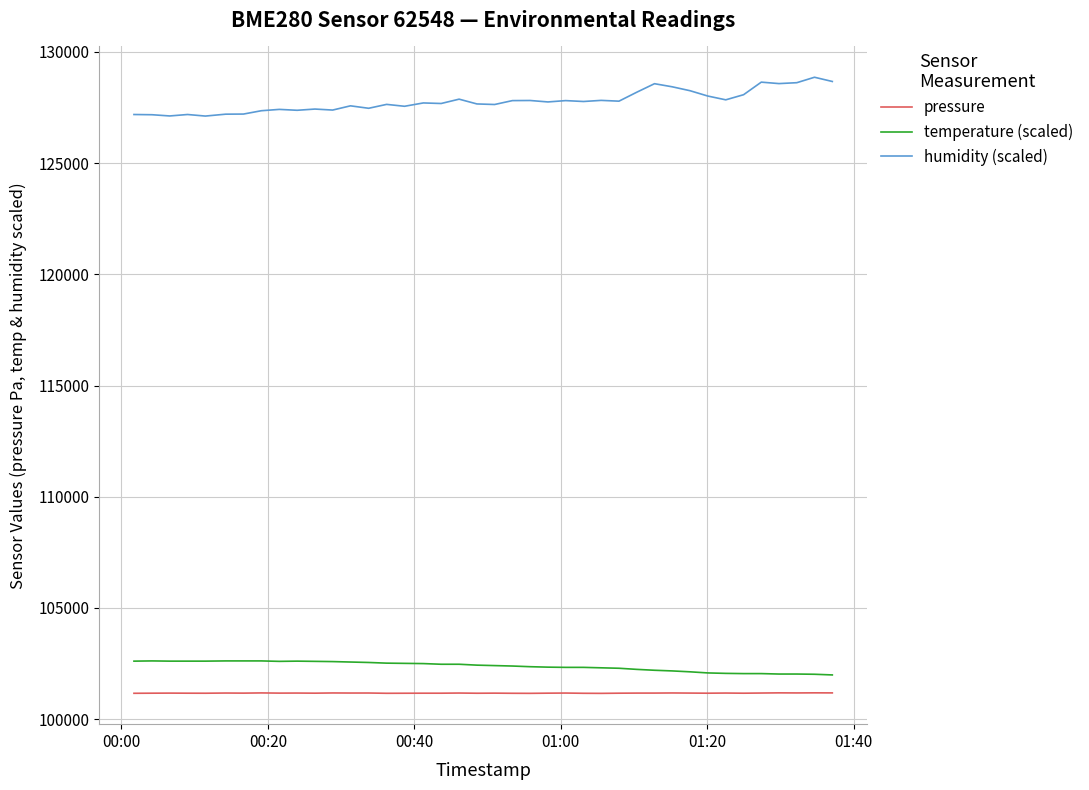

In pressure, how many points are higher than both neighbors (excluding endpoints)?

14